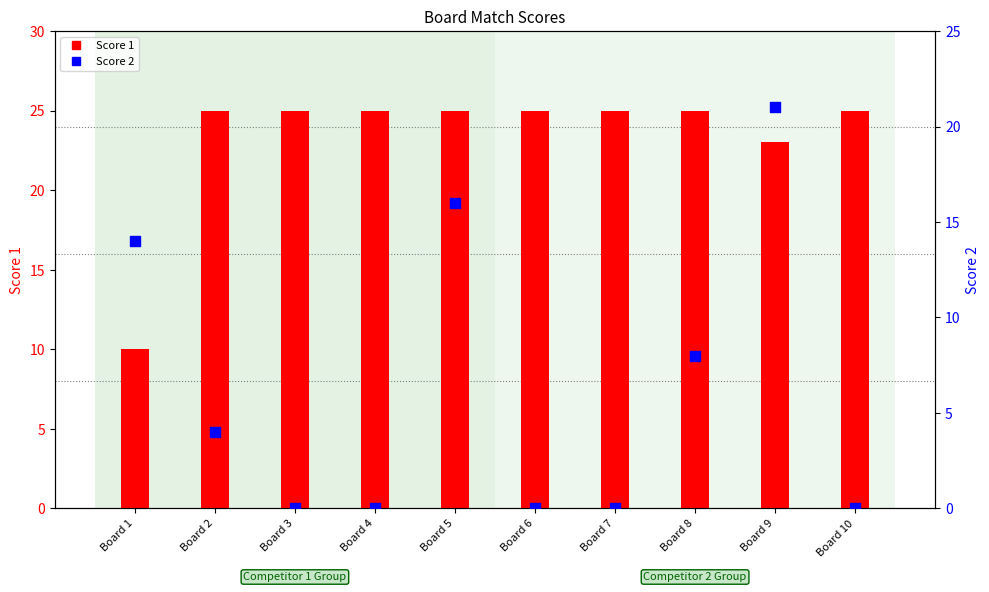

At which category is the sum across all series the highest?

Board 9